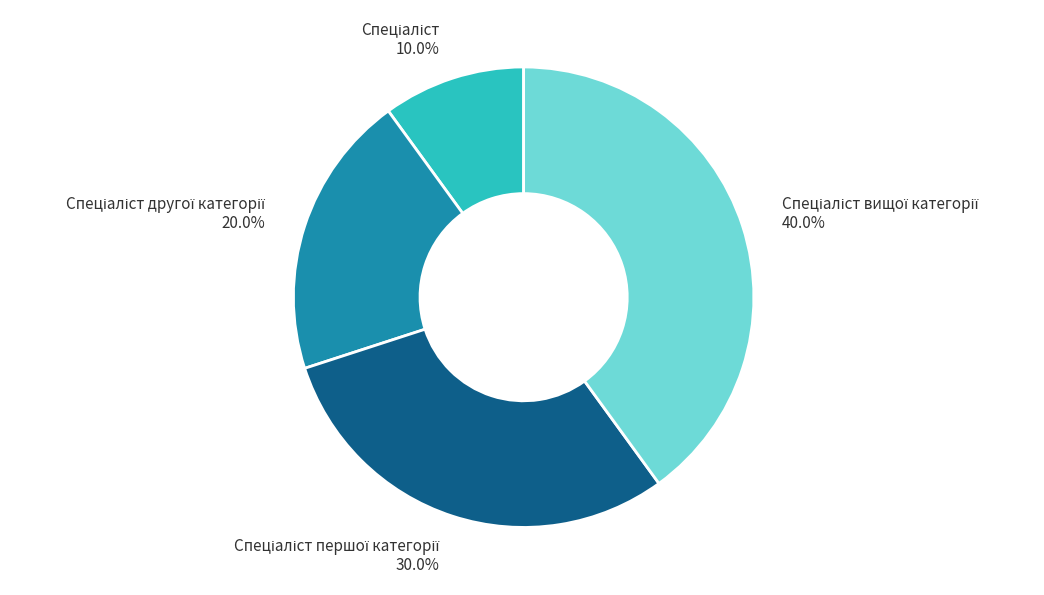

Is there a majority slice in this chart?

No